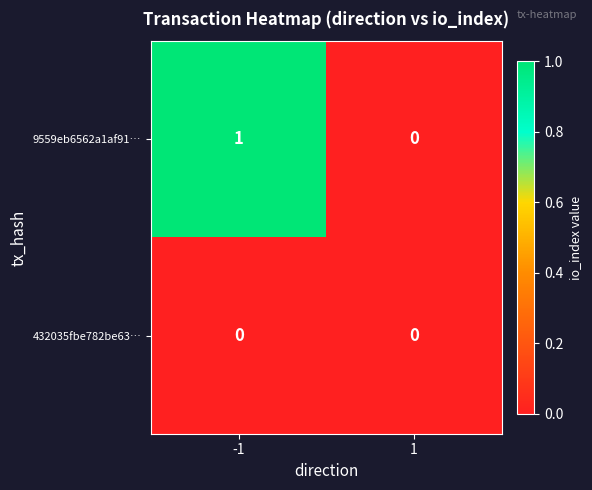

Reading left to right, extract all data points from this chart.

9559eb6562a1af91…: -1=1	1=0
432035fbe782be63…: -1=0	1=0